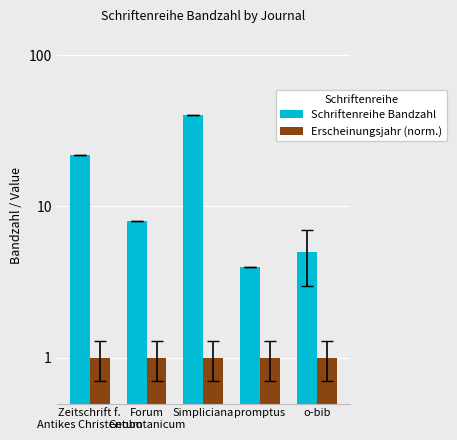

Between Forum
Geobotanicum and o-bib, which series saw the biggest shift?

Schriftenreihe Bandzahl